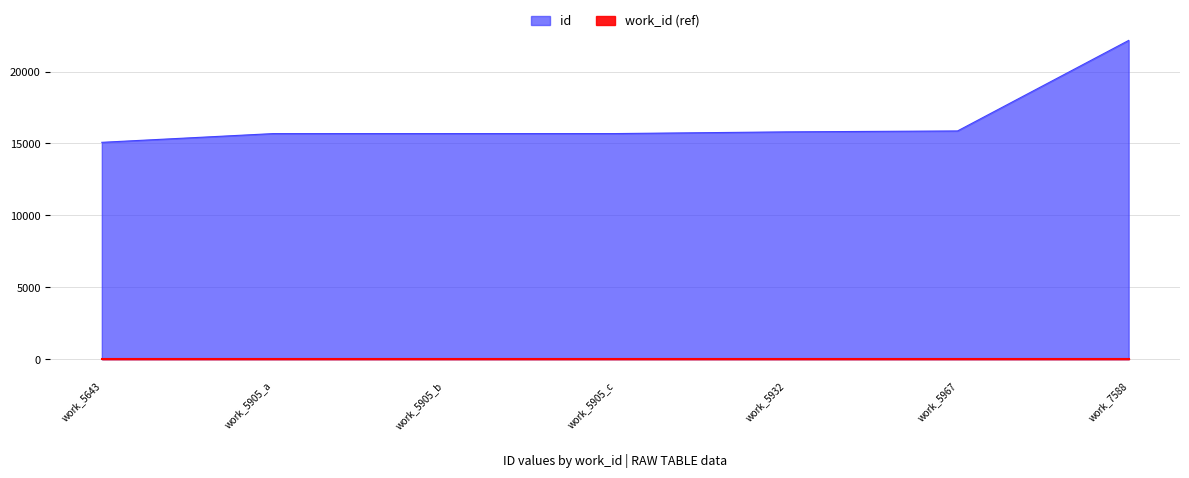

What is the sum of all values?

115998